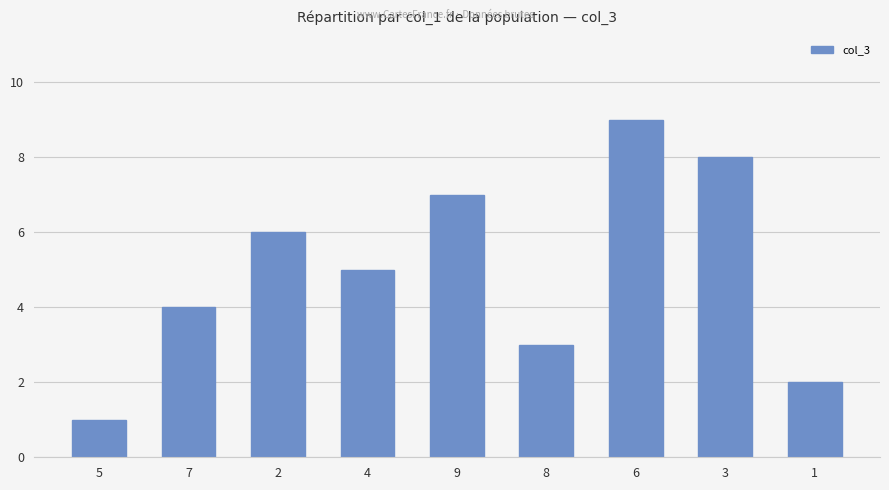

What is the greatest value displayed?

9